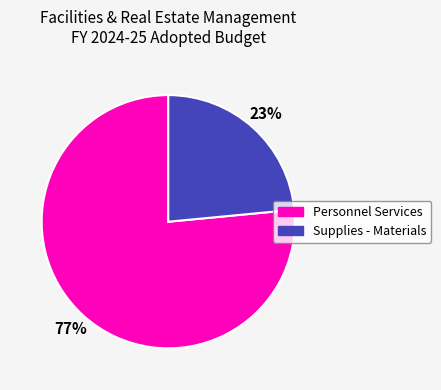

Is the sum of Personnel Services and Supplies - Materials greater than half?

Yes